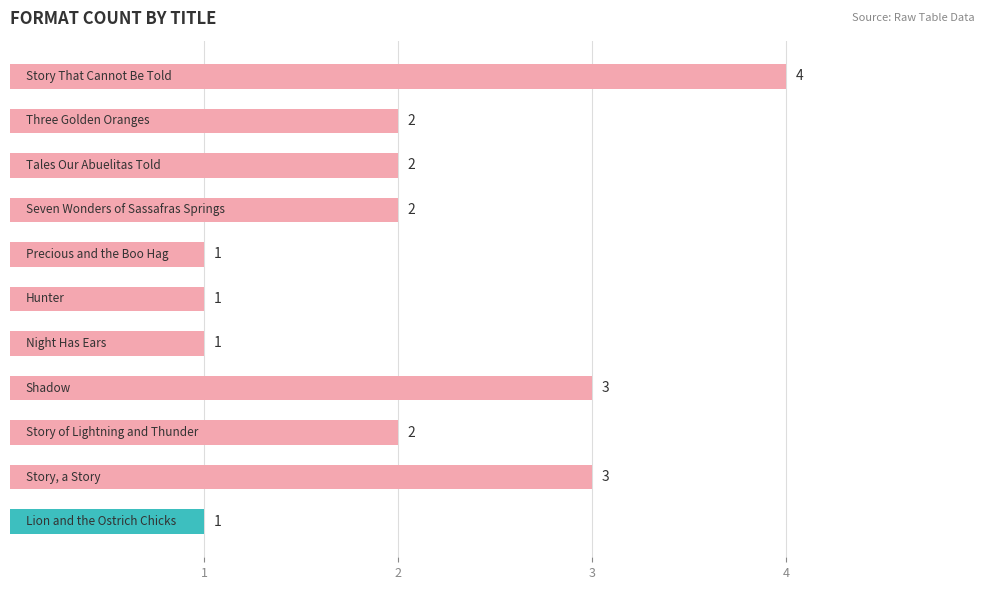

How many values are between 1 and 3?

10